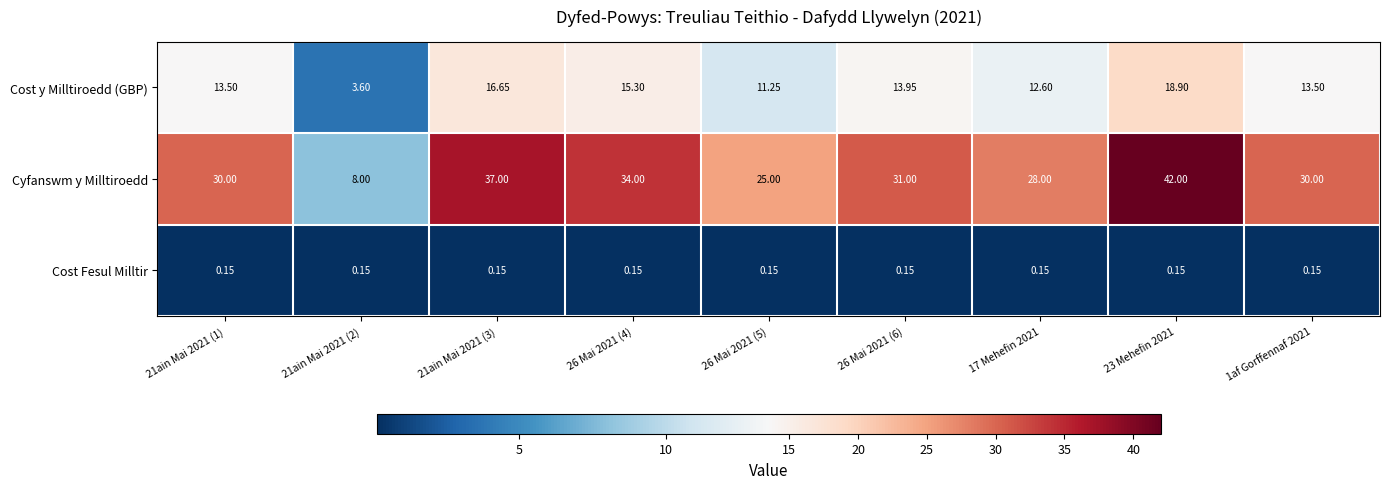

Count the number of categories in the chart.

9